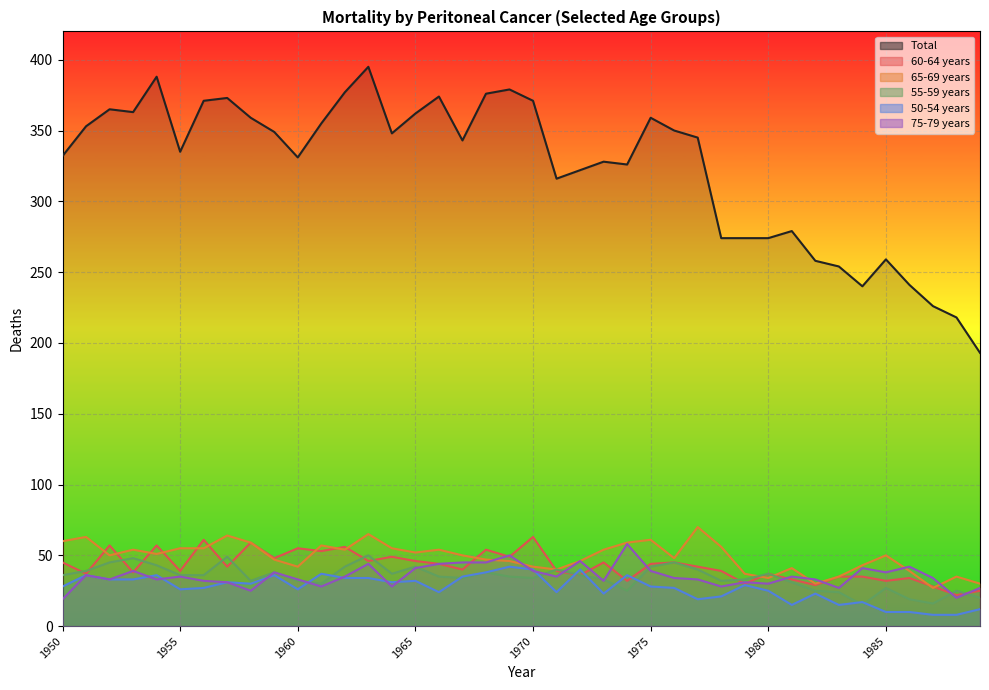

How many intersections are there between 65-69 years and 75-79 years?

6